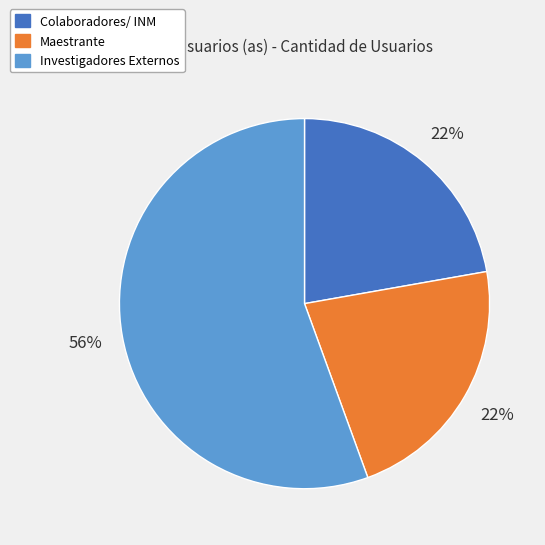

Combined, do Investigadores Externos and Maestrante account for over 50%?

Yes